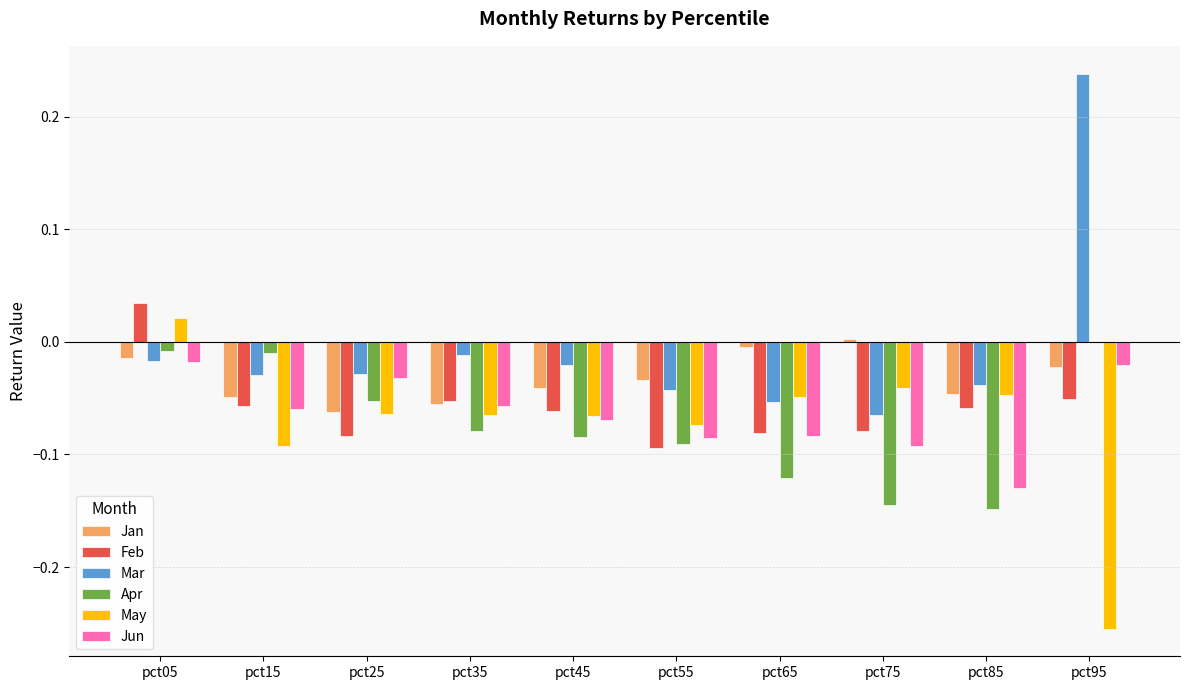

Which category has the highest value in the Feb series?

pct05